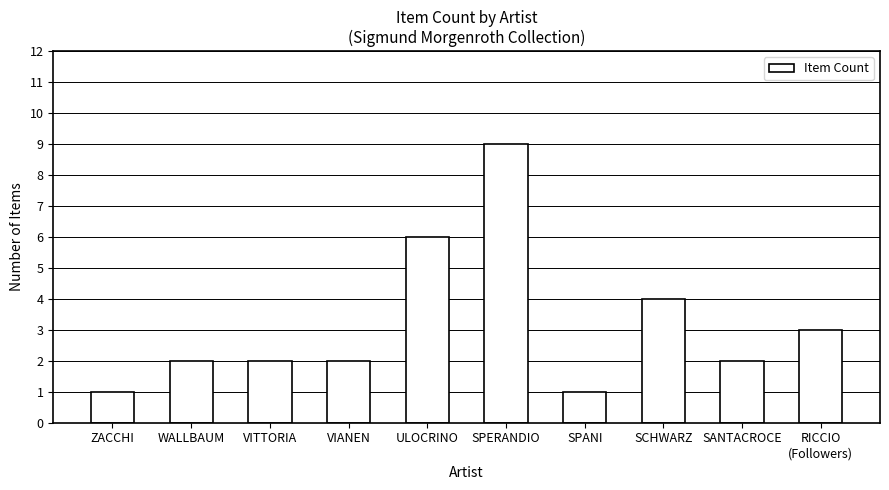

Reading left to right, transcribe all the data shown in this chart.

1	2	2	2	6	9	1	4	2	3